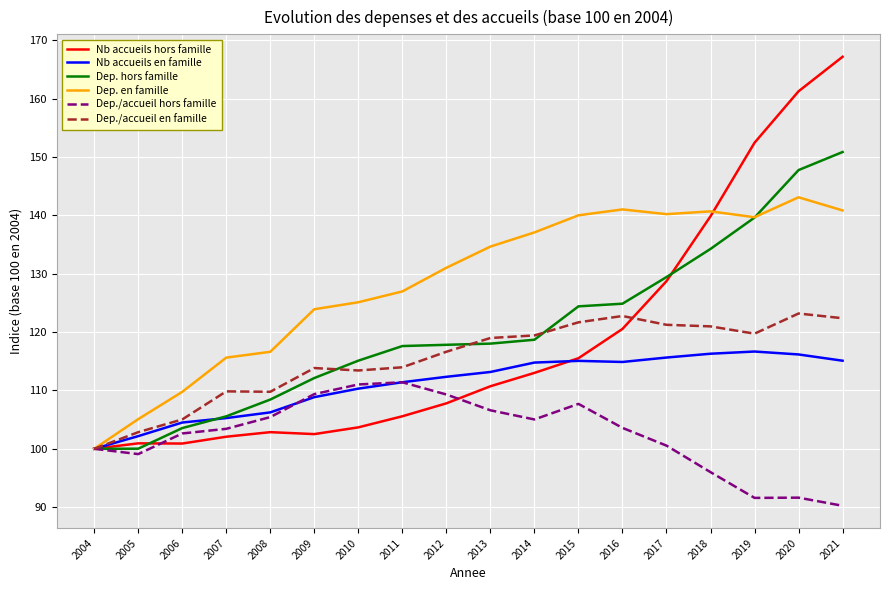

The value of Dep. hors famille at 2010 is 179.9. True or false?

False